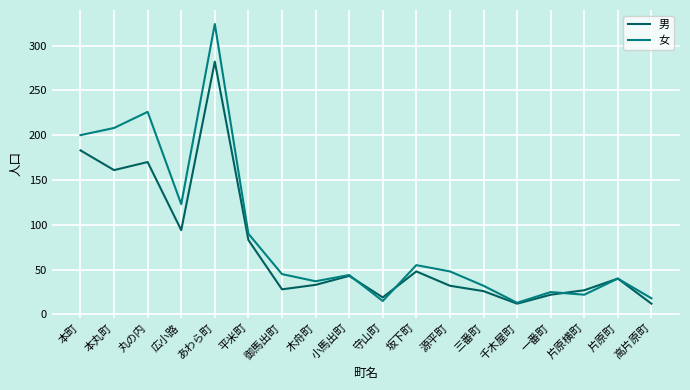

Rank the series by their average value, from highest to lowest.

女, 男